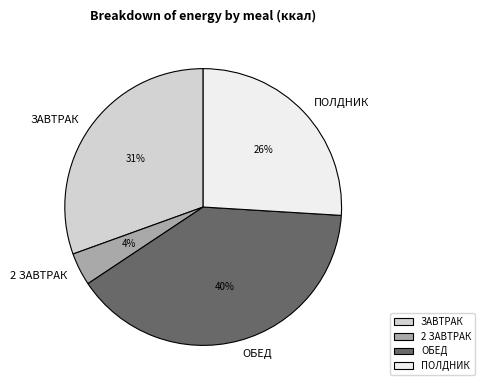

To the nearest percent, what portion does ЗАВТРАК represent?

31%